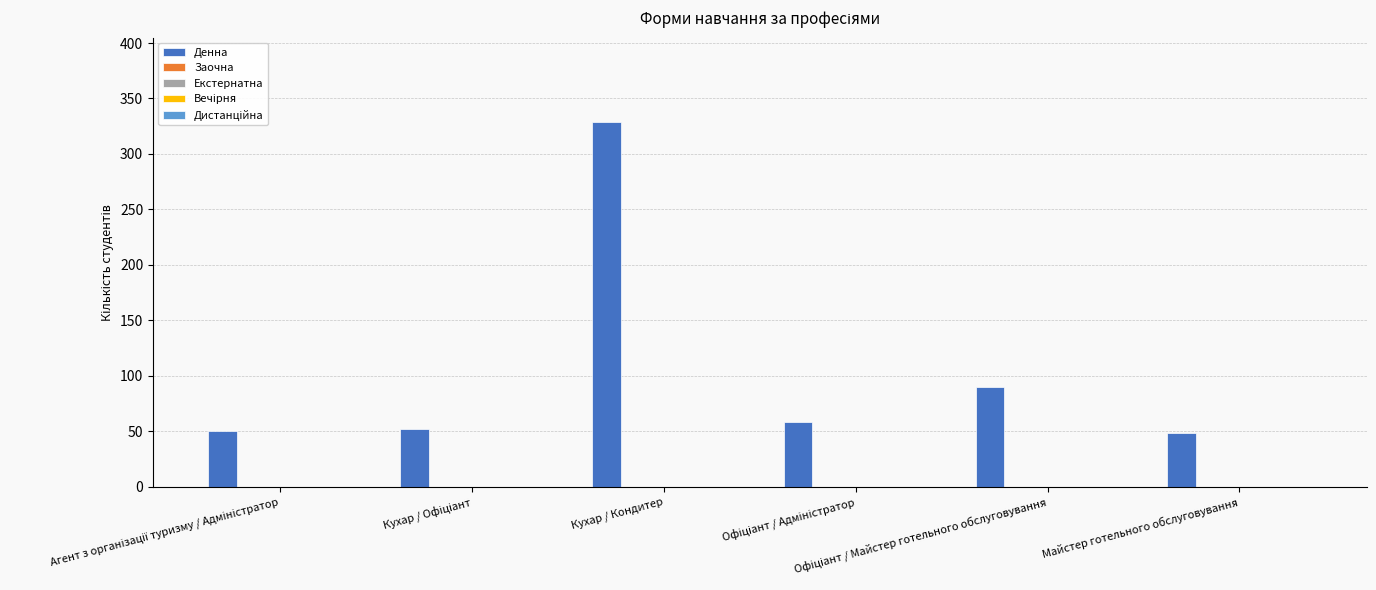

What is the value of the 2nd bar from the left?

52